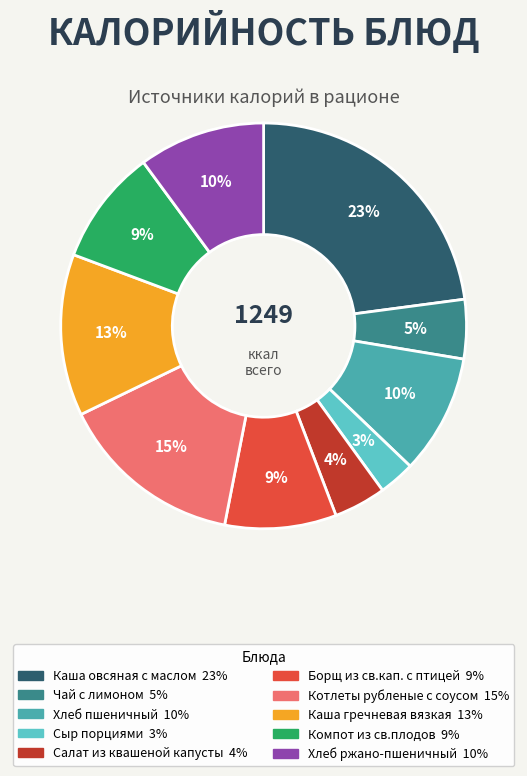

Which has a higher value, Каша овсяная с маслом or Чай с лимоном?

Каша овсяная с маслом